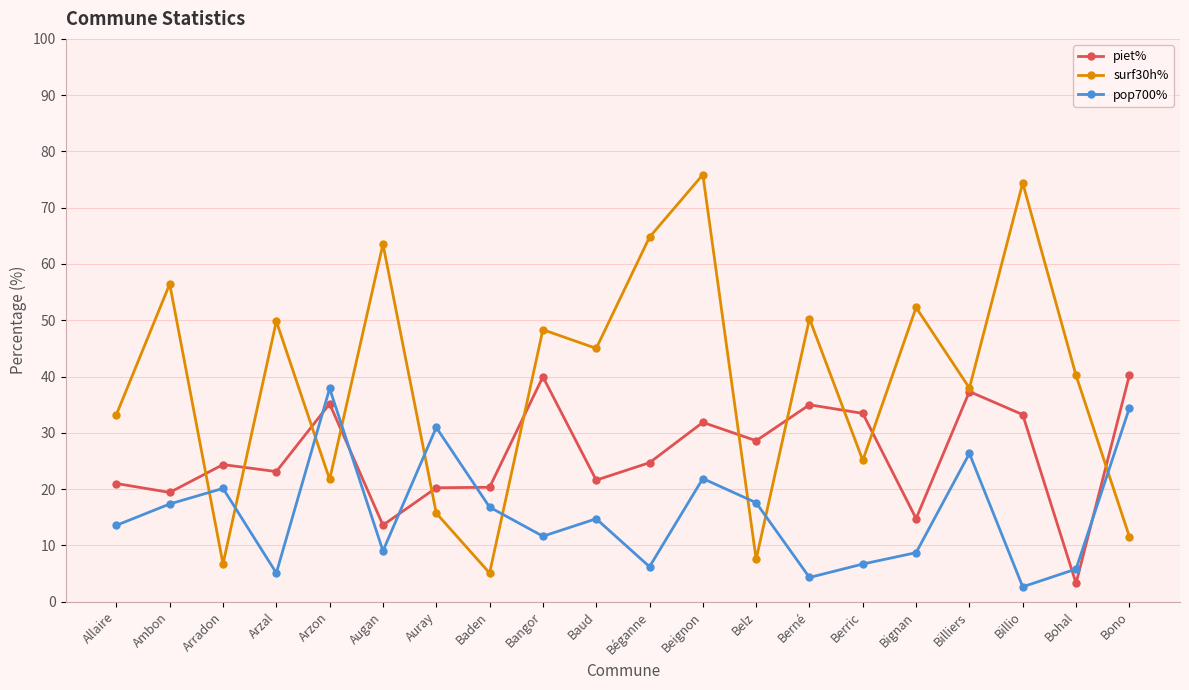

Rank the series by their maximum value, from lowest to highest.

pop700%, piet%, surf30h%